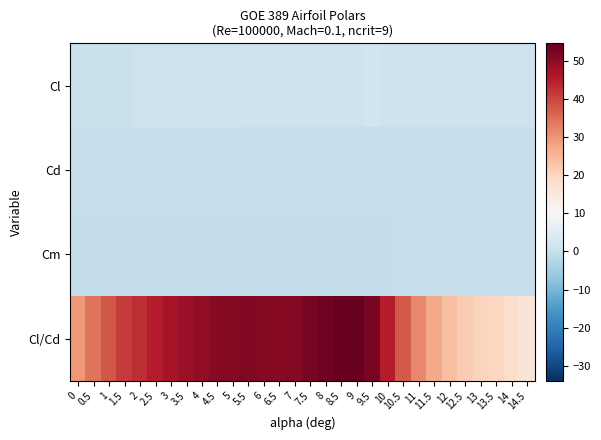

What is the total value across all series at 9?

56.0